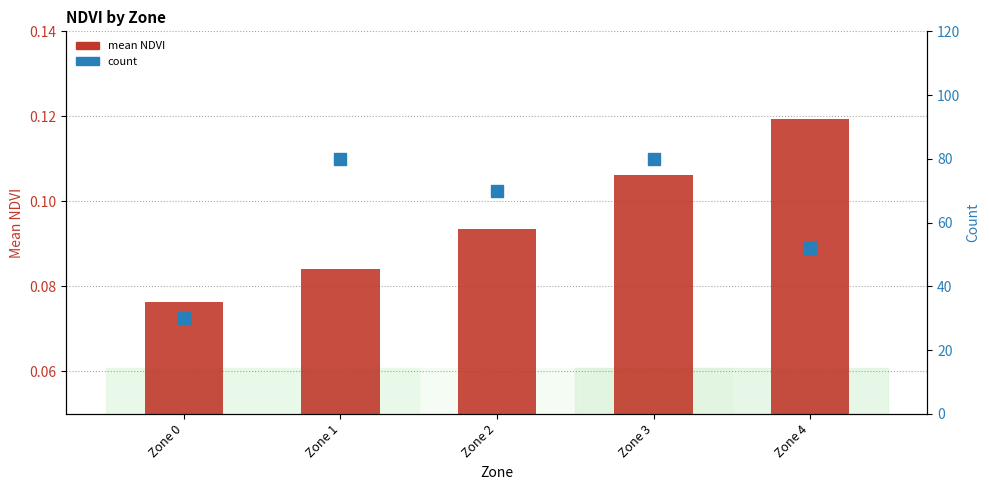

Which label corresponds to the smallest value in the chart?

Zone 0